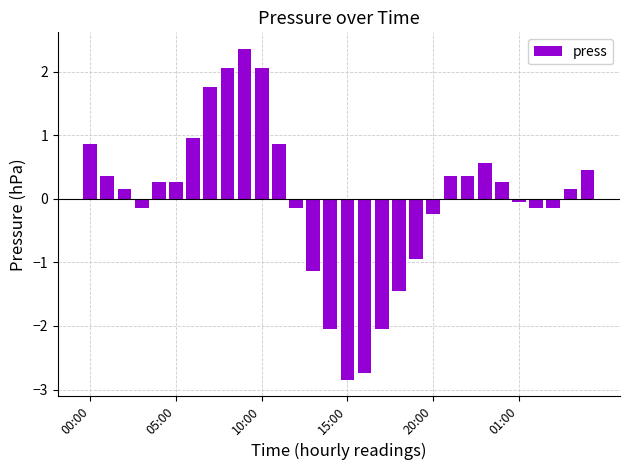

What is the maximum value shown in the chart?

2.4